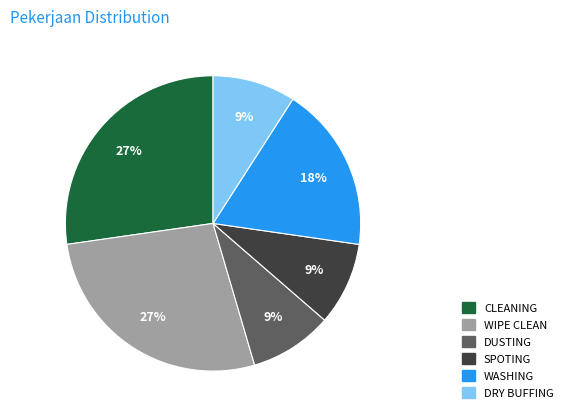

What percentage is the WASHING slice, to the nearest percent?

18%